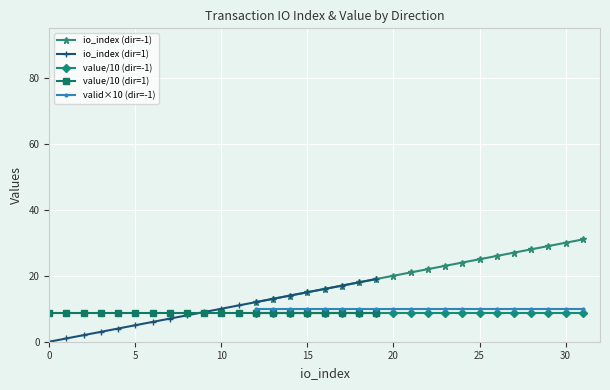

Is it true that value/10 (dir=-1) equals 4.5 at 20?

False